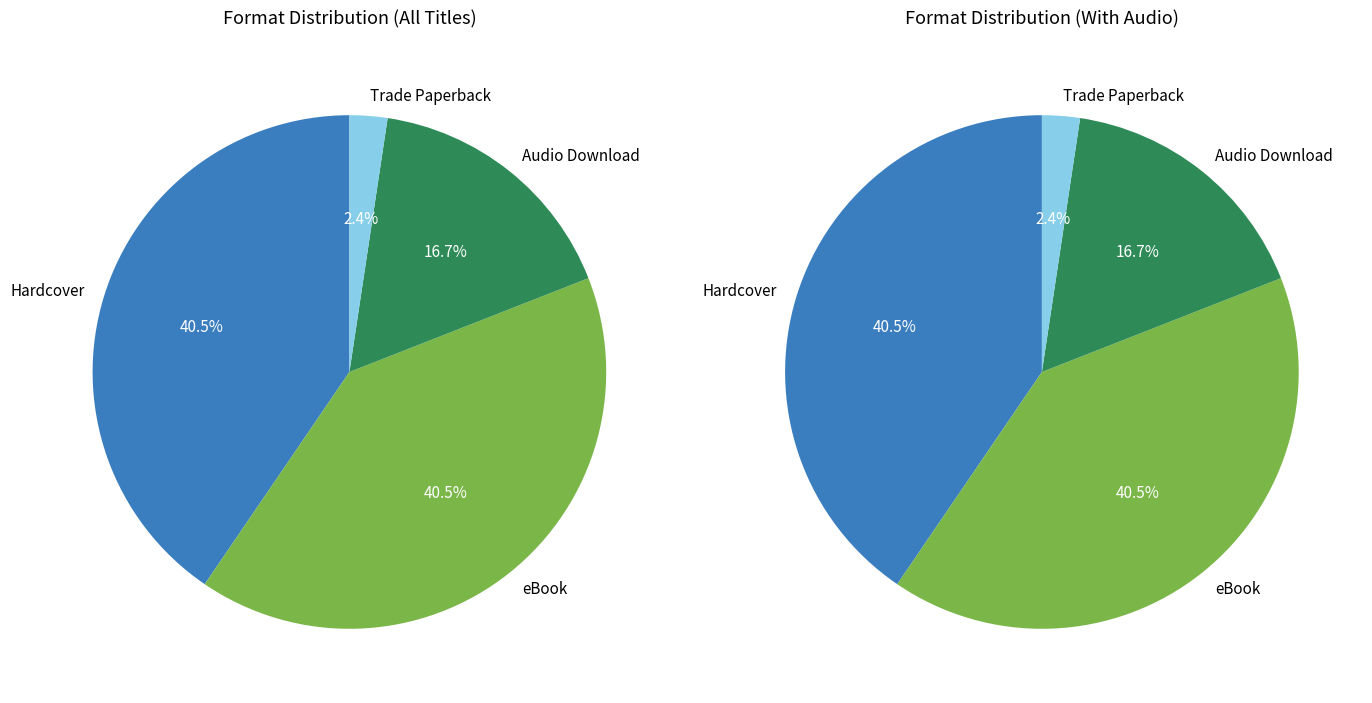

Is the sum of Hardcover and Trade Paperback greater than half?

No